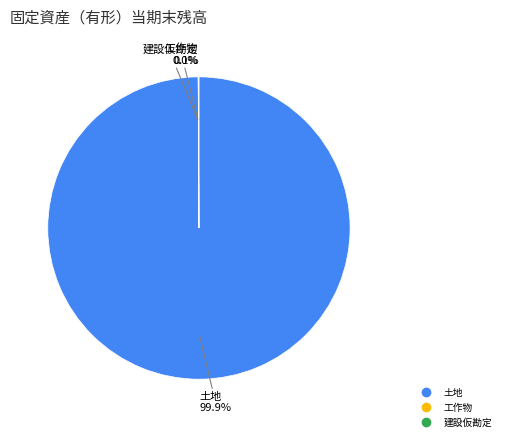

Is there any slice that represents more than half of the pie?

Yes